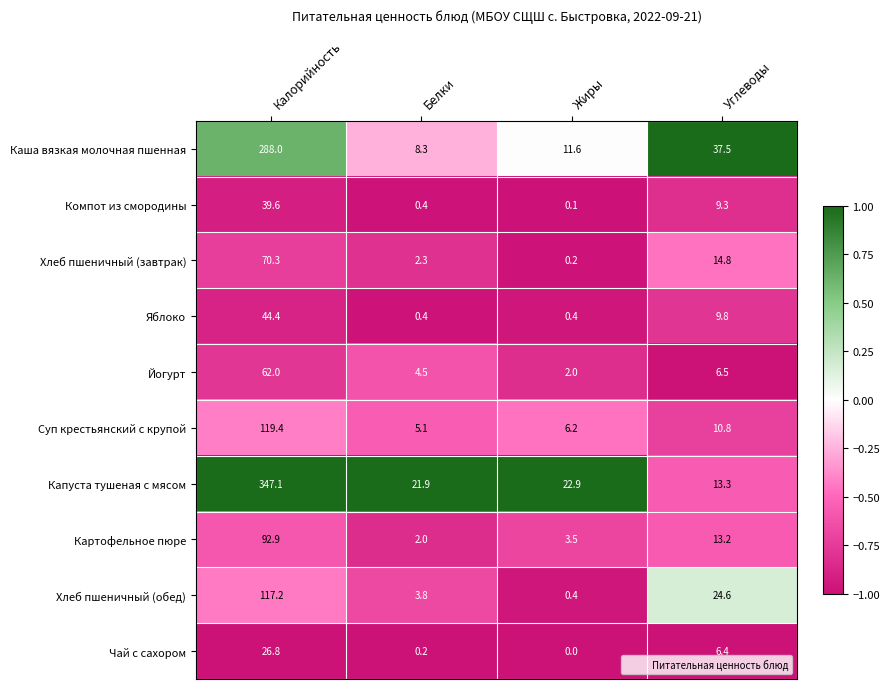

How many data points in Каша вязкая молочная пшенная are above 37?

2